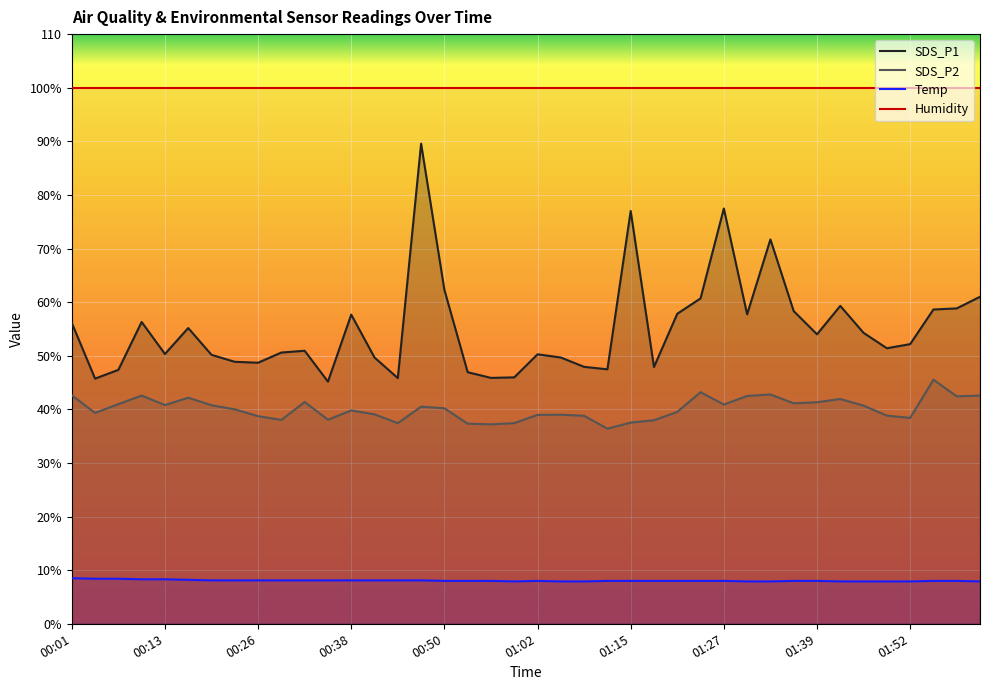

True or false: Humidity and Temp intersect in this chart.

False